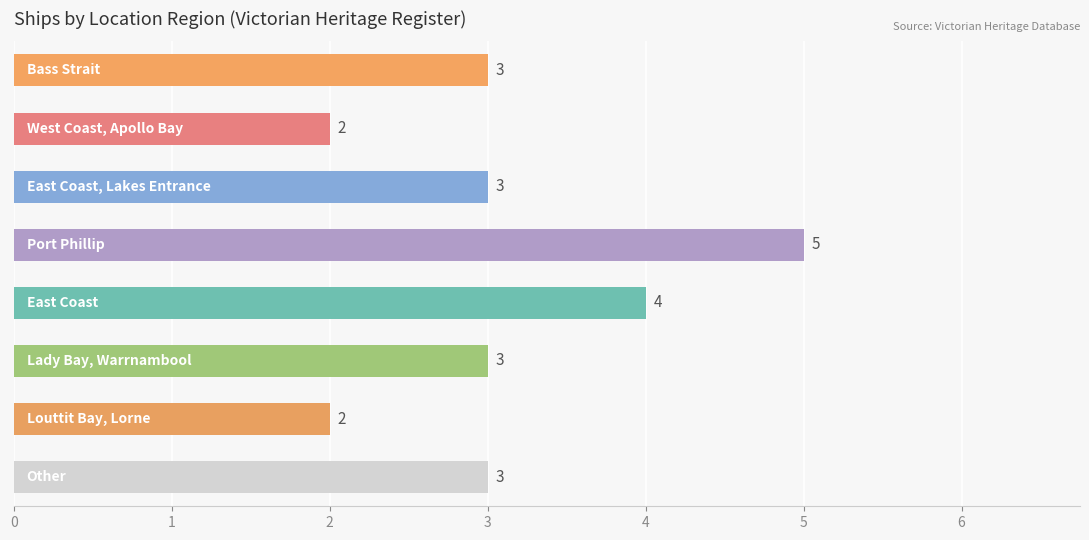

Count the number of data series in this chart.

1